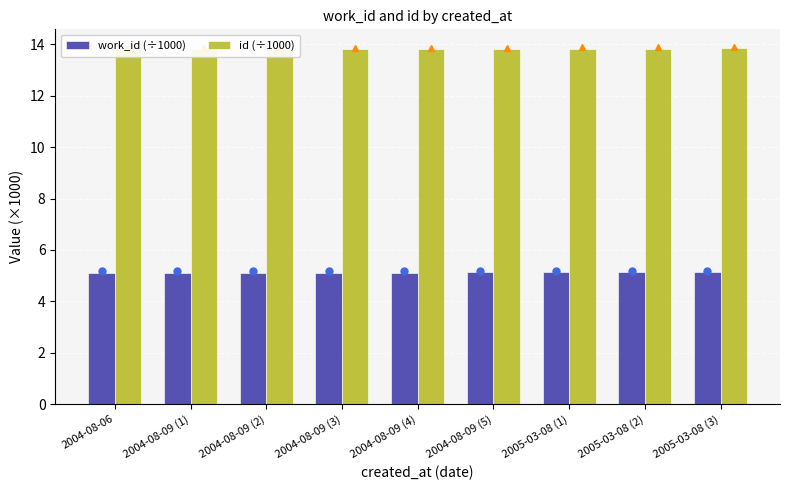

What is the label of the 2nd bar from the right?

2005-03-08 (2)